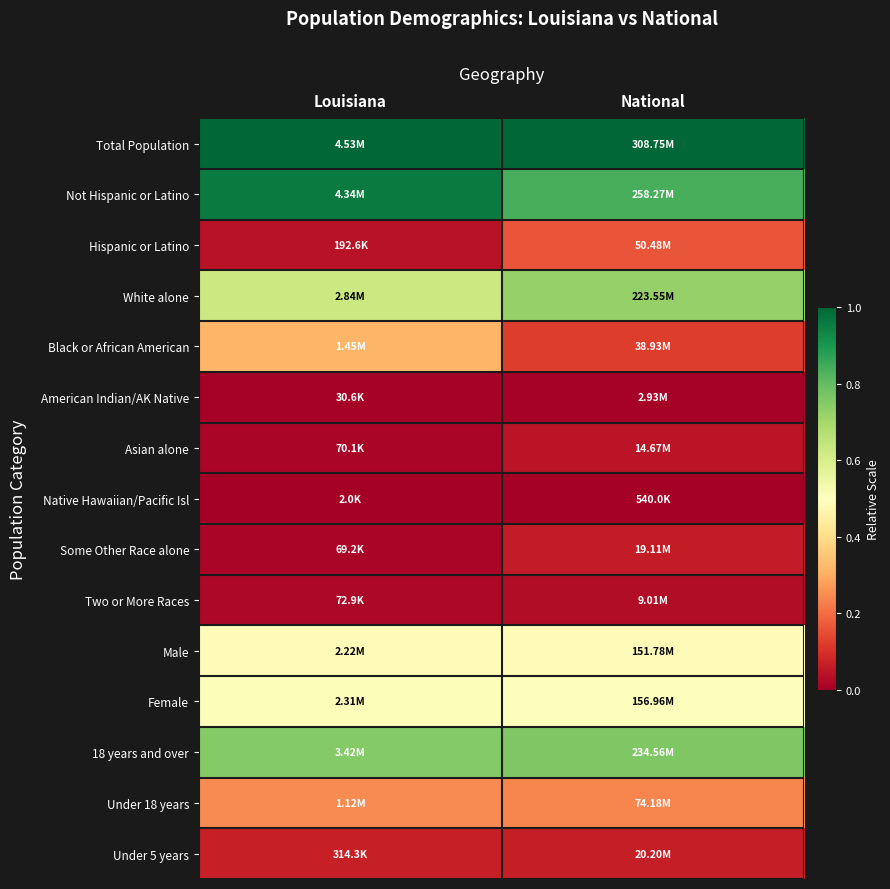

What is the total value across all series at Louisiana?

5.1